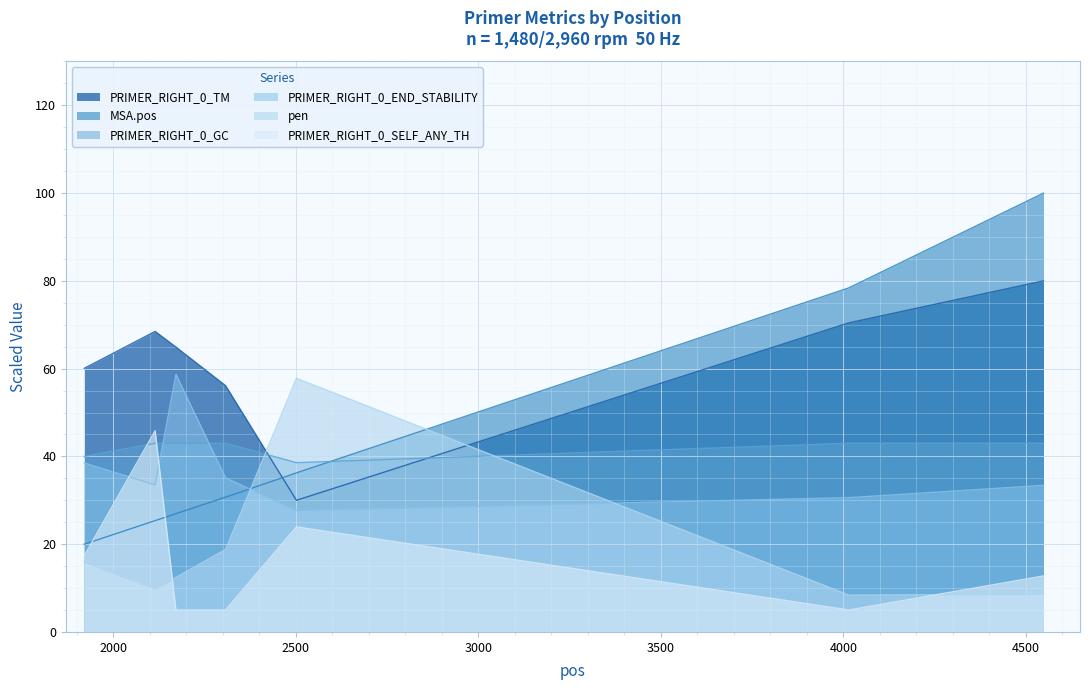

At which label does PRIMER_RIGHT_0_END_STABILITY first exceed 33?

1921